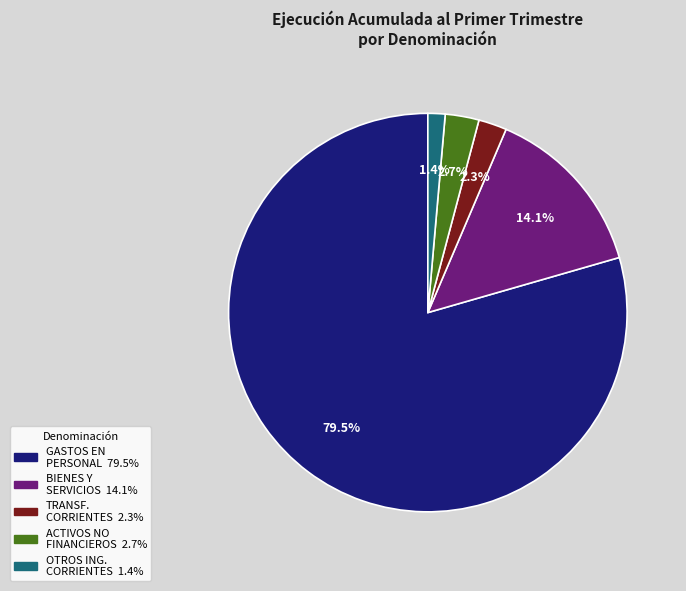

Does any single category account for the majority?

Yes